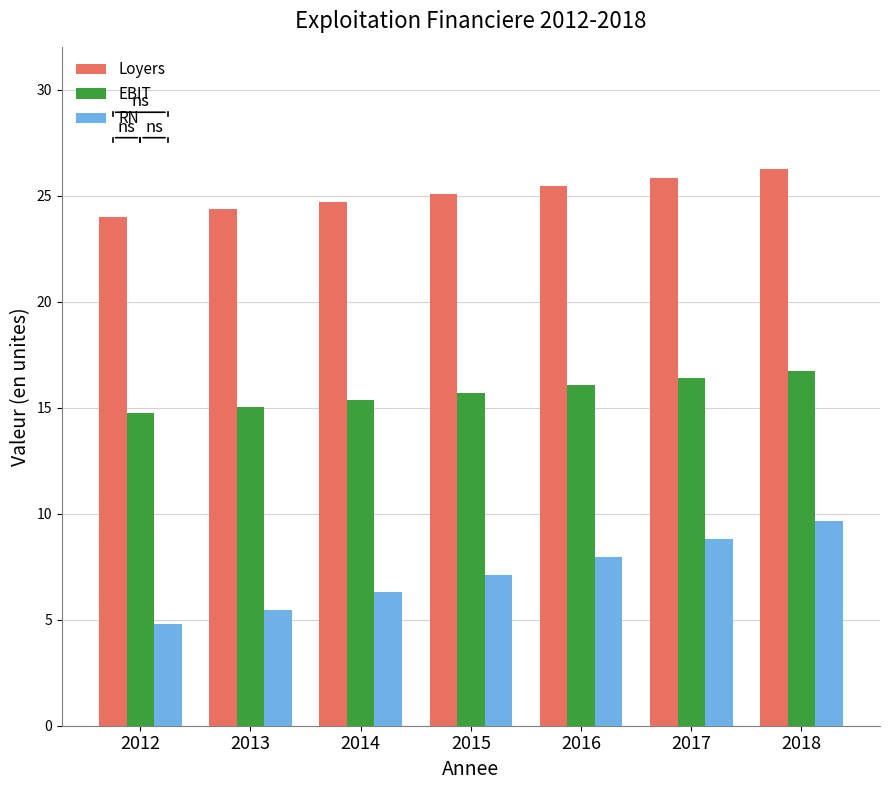

Is the value of EBIT at 2015 greater than the value of Loyers at 2013?

No